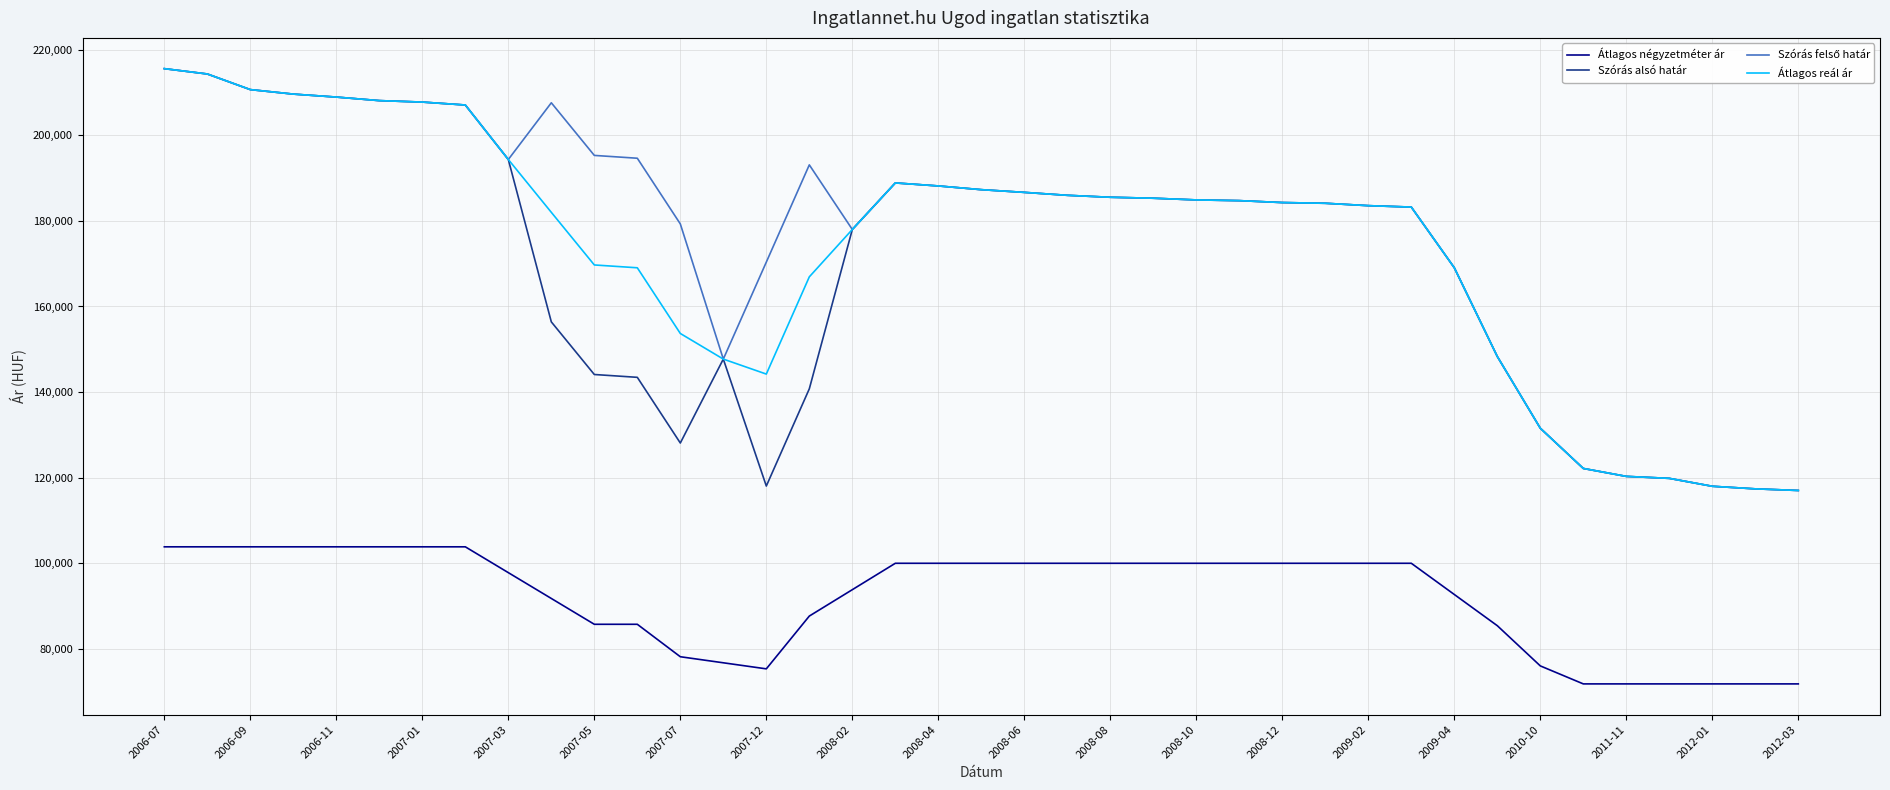

True or false: Szórás alsó határ and Átlagos négyzetméter ár cross at least once.

False